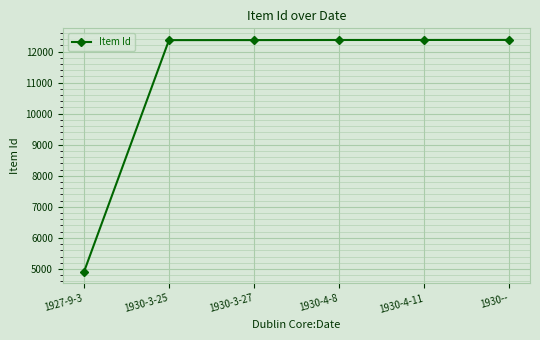

True or false: the data has more than 2 interior local peaks.

False